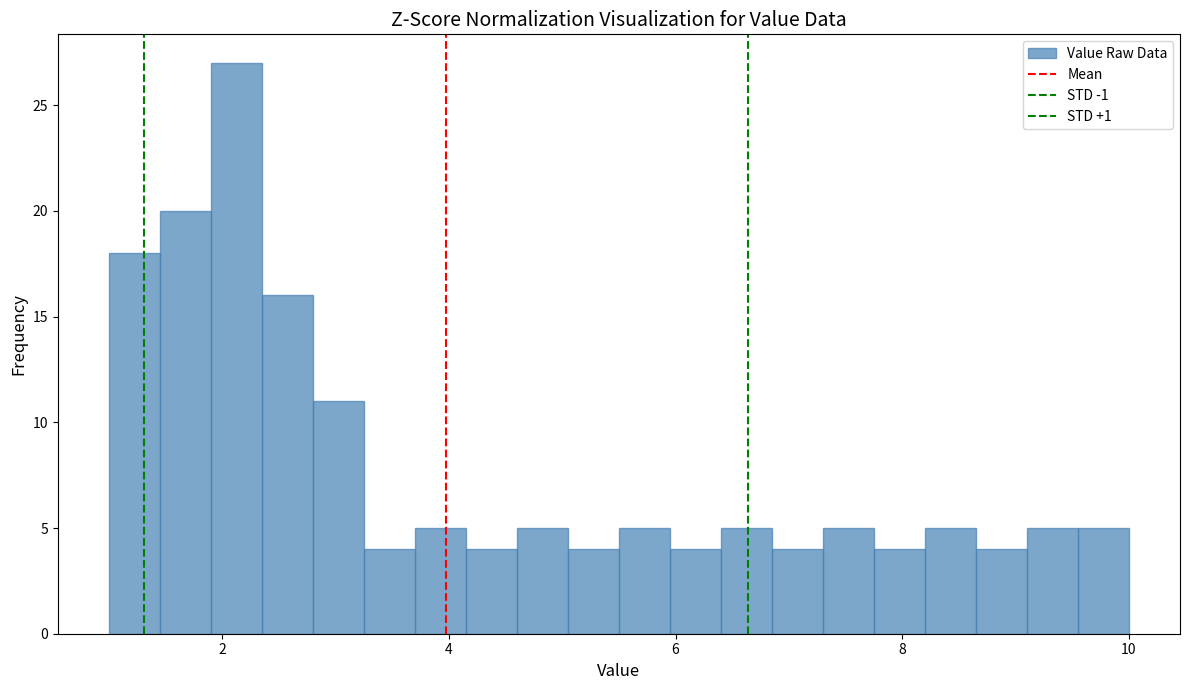

Read against the x-axis, roughly where is the centre of the tallest bar?

2.2